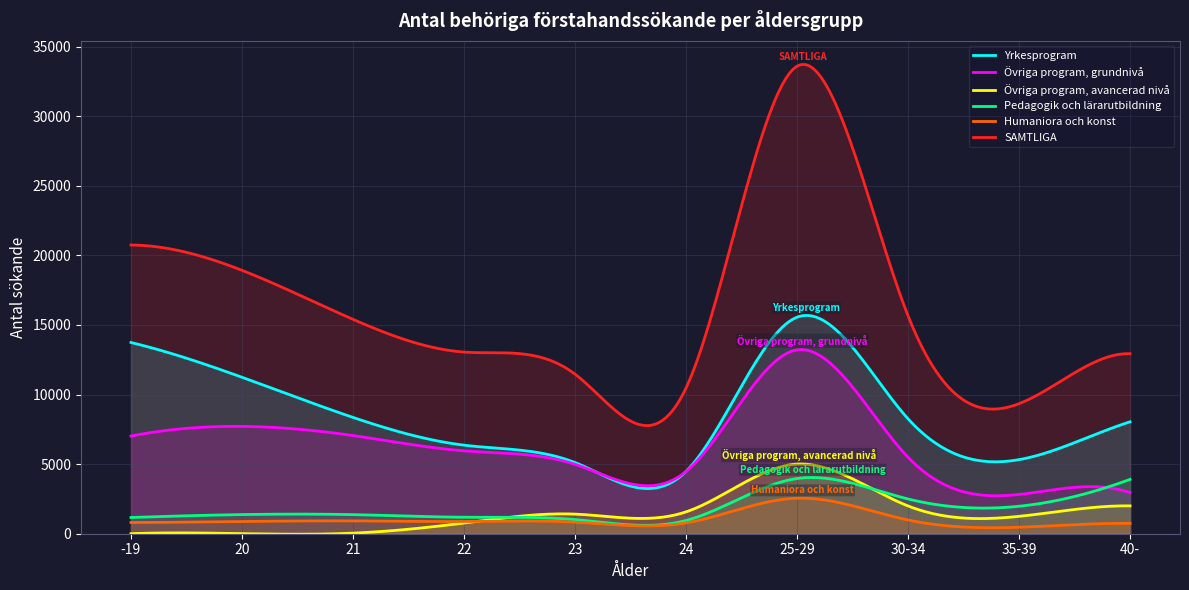

List the series in order of their peak value, lowest first.

Humaniora och konst, Pedagogik och lärarutbildning, Övriga program, avancerad nivå, Övriga program, grundnivå, Yrkesprogram, SAMTLIGA